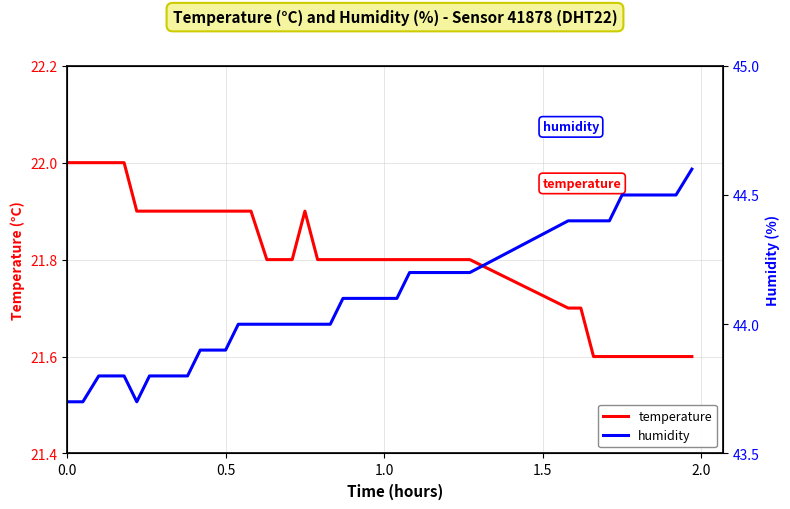

What is the maximum value for temperature?

22.0